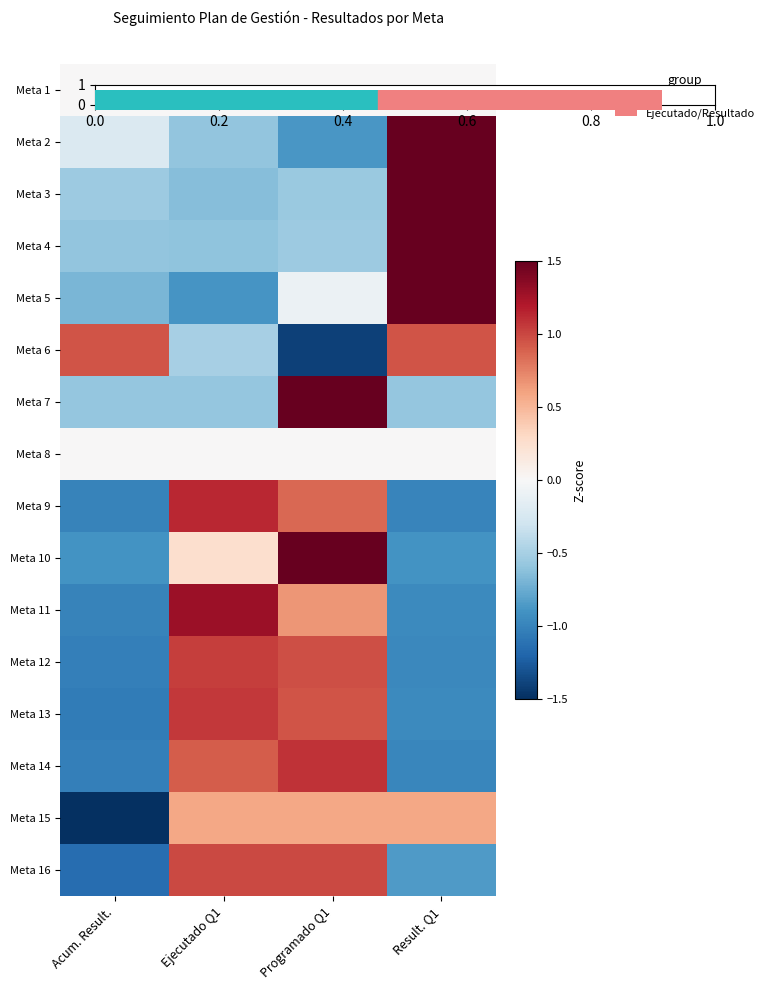

Reading left to right, what are all the values shown in this chart?

Meta 1: Acum. Result.=0.0	Ejecutado Q1=0.0	Programado Q1=0.0	Result. Q1=0.0
Meta 2: Acum. Result.=-0.2	Ejecutado Q1=-0.6	Programado Q1=-0.9	Result. Q1=1.7
Meta 3: Acum. Result.=-0.5	Ejecutado Q1=-0.6	Programado Q1=-0.6	Result. Q1=1.7
Meta 4: Acum. Result.=-0.6	Ejecutado Q1=-0.6	Programado Q1=-0.5	Result. Q1=1.7
Meta 5: Acum. Result.=-0.7	Ejecutado Q1=-0.9	Programado Q1=-0.1	Result. Q1=1.7
Meta 6: Acum. Result.=0.9	Ejecutado Q1=-0.5	Programado Q1=-1.4	Result. Q1=0.9
Meta 7: Acum. Result.=-0.6	Ejecutado Q1=-0.6	Programado Q1=1.7	Result. Q1=-0.6
Meta 8: Acum. Result.=0.0	Ejecutado Q1=0.0	Programado Q1=0.0	Result. Q1=0.0
Meta 9: Acum. Result.=-1.0	Ejecutado Q1=1.1	Programado Q1=0.9	Result. Q1=-1.0
Meta 10: Acum. Result.=-0.9	Ejecutado Q1=0.3	Programado Q1=1.5	Result. Q1=-0.9
Meta 11: Acum. Result.=-1.0	Ejecutado Q1=1.3	Programado Q1=0.7	Result. Q1=-1.0
Meta 12: Acum. Result.=-1.0	Ejecutado Q1=1.0	Programado Q1=1.0	Result. Q1=-1.0
Meta 13: Acum. Result.=-1.0	Ejecutado Q1=1.1	Programado Q1=0.9	Result. Q1=-1.0
Meta 14: Acum. Result.=-1.0	Ejecutado Q1=0.9	Programado Q1=1.1	Result. Q1=-1.0
Meta 15: Acum. Result.=-1.7	Ejecutado Q1=0.6	Programado Q1=0.6	Result. Q1=0.6
Meta 16: Acum. Result.=-1.1	Ejecutado Q1=1.0	Programado Q1=1.0	Result. Q1=-0.8